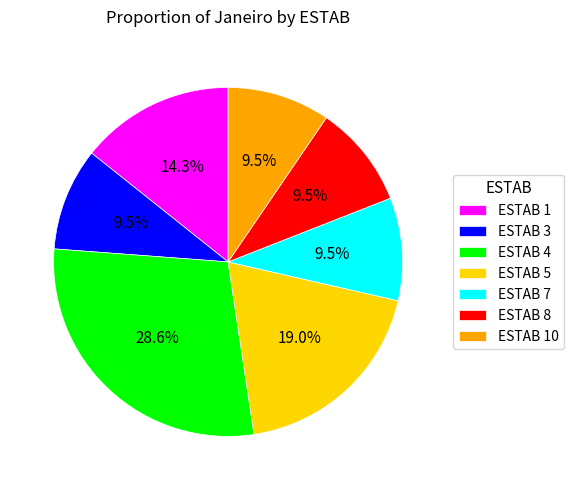

Which slice is the largest?

ESTAB 4